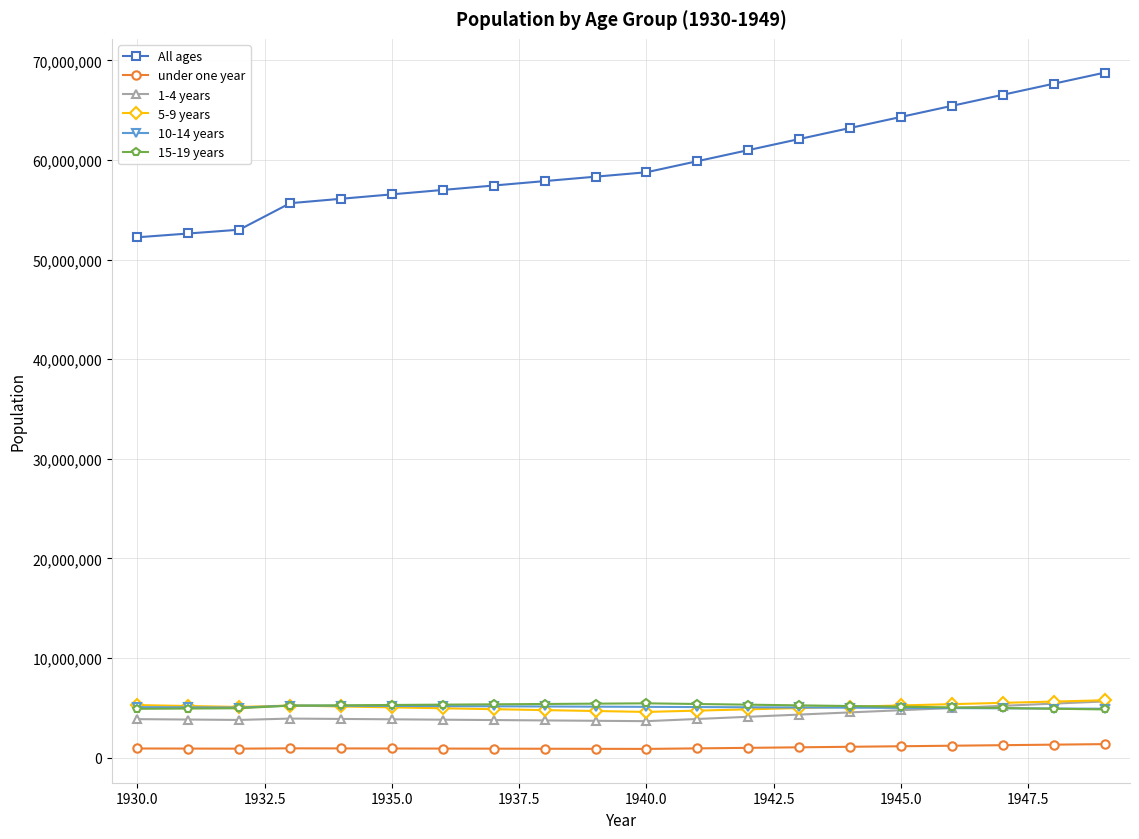

True or false: 1-4 years and under one year cross at least once.

False